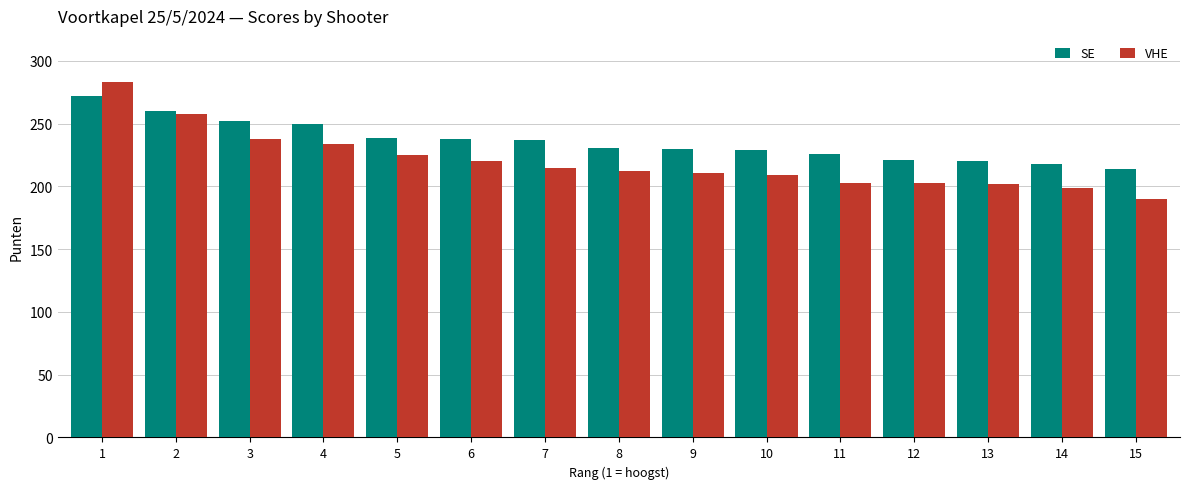

What is the value of the VHE bar at the 7th from the left?

215